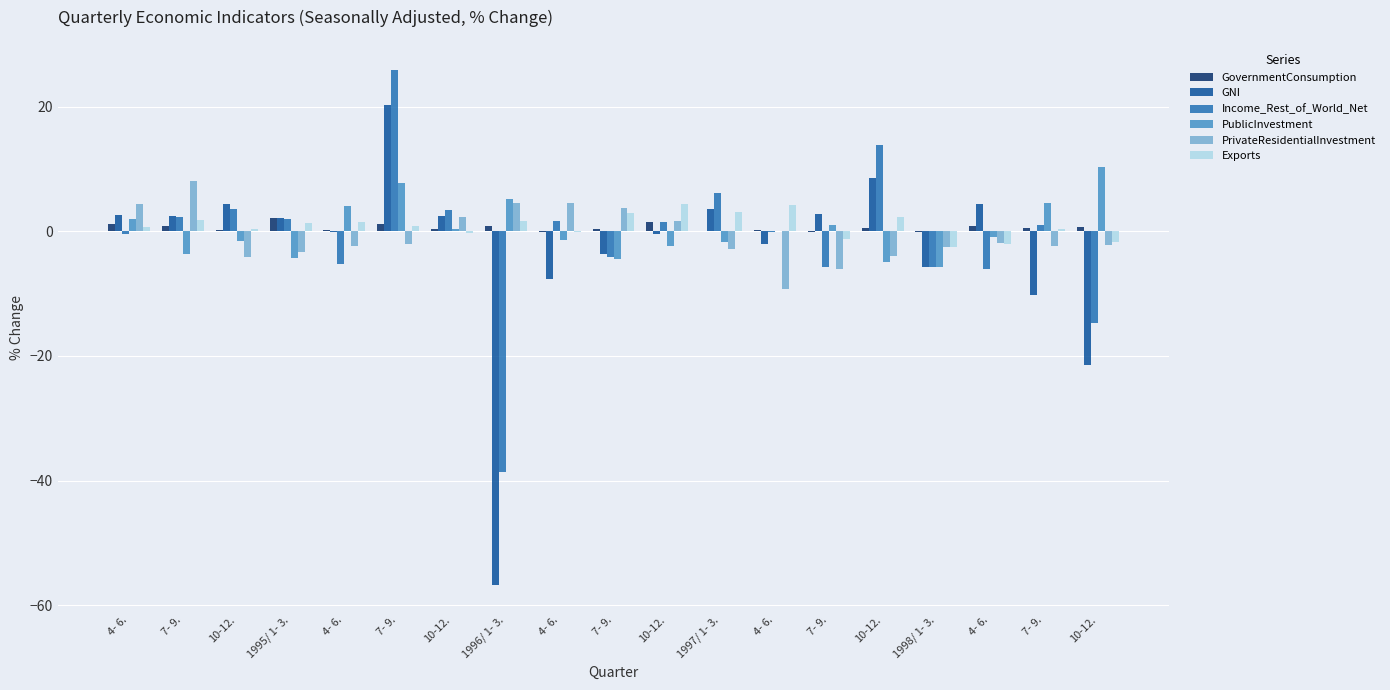

What are all the series names shown in the legend?

GovernmentConsumption, GNI, Income_Rest_of_World_Net, PublicInvestment, PrivateResidentialInvestment, Exports